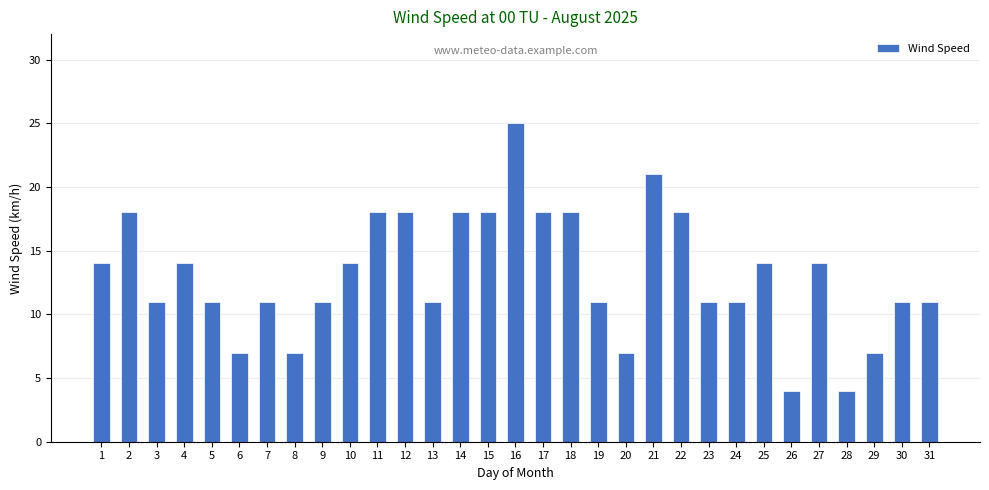

Read the value at 1, to the nearest 5.

15